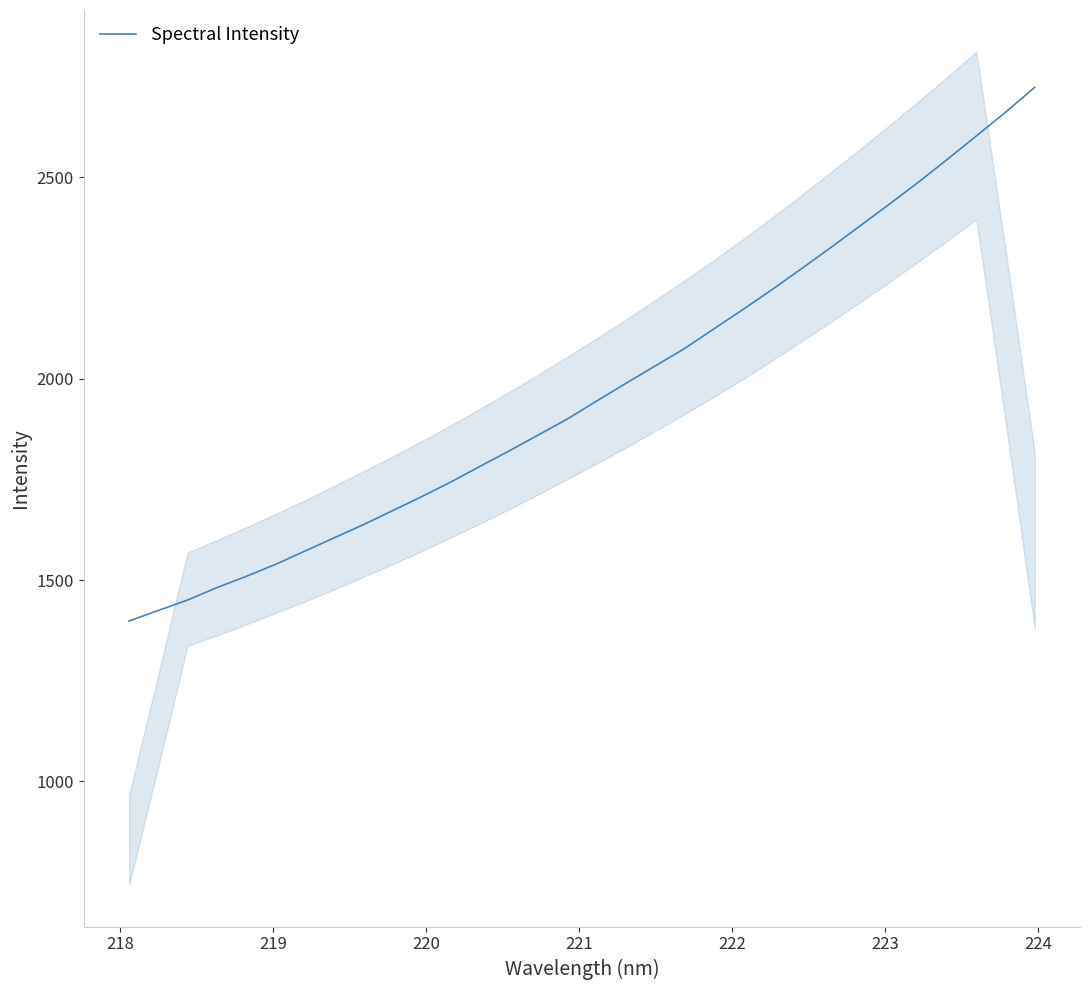

Reading right to left, extract all data points from this chart.

2723.6	2661.9	2602.9	2544.6	2487.3	2432.4	2378.7	2325.1	2272.7	2221.2	2171.6	2123.2	2074.7	2031.7	1988.6	1944.9	1900.2	1860.4	1820.6	1782.2	1743.2	1706.7	1671.8	1637.0	1604.3	1571.4	1538.6	1508.9	1481.0	1450.3	1424.4	1398.3